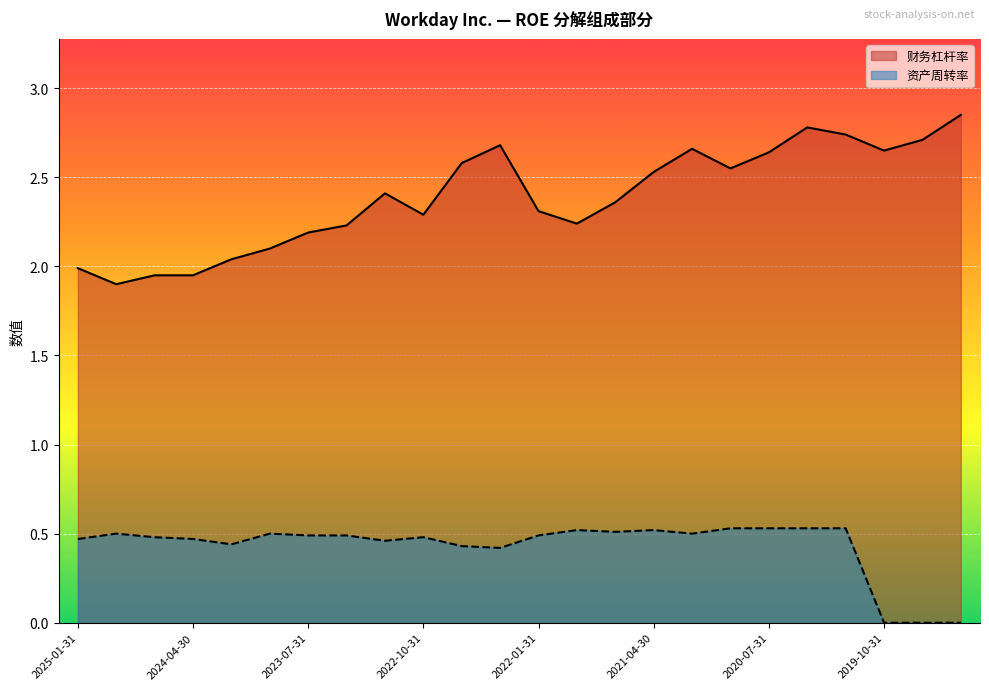

Reading left to right, what are all the values shown in this chart?

财务杠杆率: 2025-01-31=2.0	2024-10-31=1.9	2024-07-31=1.9	2024-04-30=1.9	2024-01-31=2.0	2023-10-31=2.1	2023-07-31=2.2	2023-04-30=2.2	2023-01-31=2.4	2022-10-31=2.3	2022-07-31=2.6	2022-04-30=2.7	2022-01-31=2.3	2021-10-31=2.2	2021-07-31=2.4	2021-04-30=2.5	2021-01-31=2.7	2020-10-31=2.5	2020-07-31=2.6	2020-04-30=2.8	2020-01-31=2.7	2019-10-31=2.6	2019-07-31=2.7	2019-04-30=2.9
资产周转率: 2025-01-31=0.5	2024-10-31=0.5	2024-07-31=0.5	2024-04-30=0.5	2024-01-31=0.4	2023-10-31=0.5	2023-07-31=0.5	2023-04-30=0.5	2023-01-31=0.5	2022-10-31=0.5	2022-07-31=0.4	2022-04-30=0.4	2022-01-31=0.5	2021-10-31=0.5	2021-07-31=0.5	2021-04-30=0.5	2021-01-31=0.5	2020-10-31=0.5	2020-07-31=0.5	2020-04-30=0.5	2020-01-31=0.5	2019-10-31=0.0	2019-07-31=0.0	2019-04-30=0.0